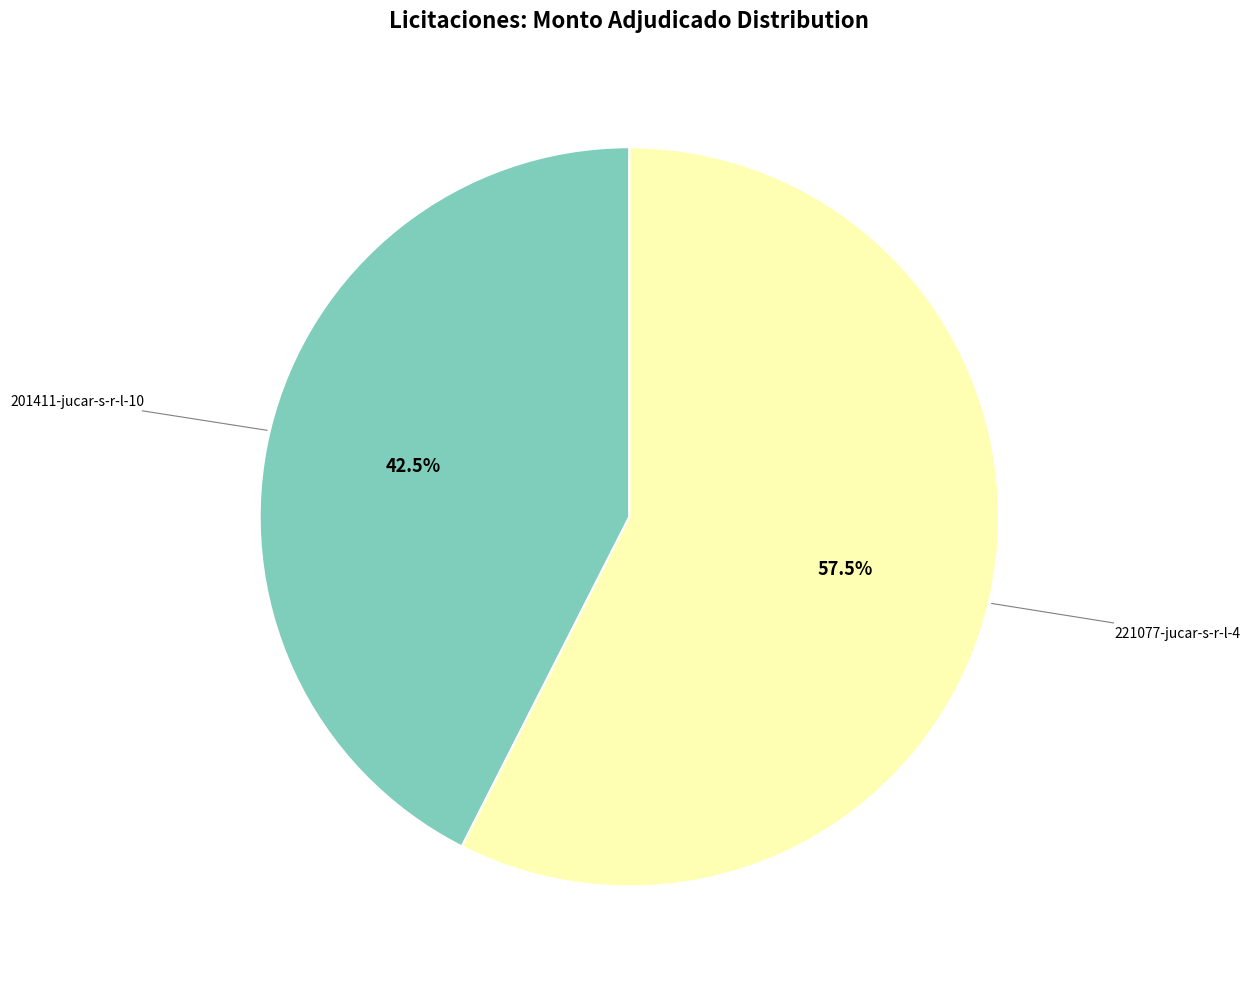

Does any single category account for the majority?

Yes